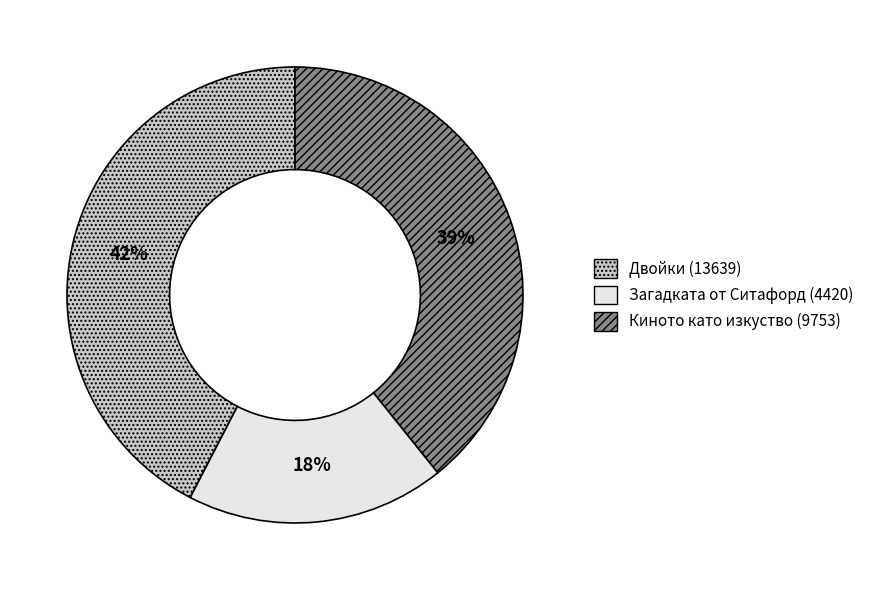

Does any single category account for the majority?

No